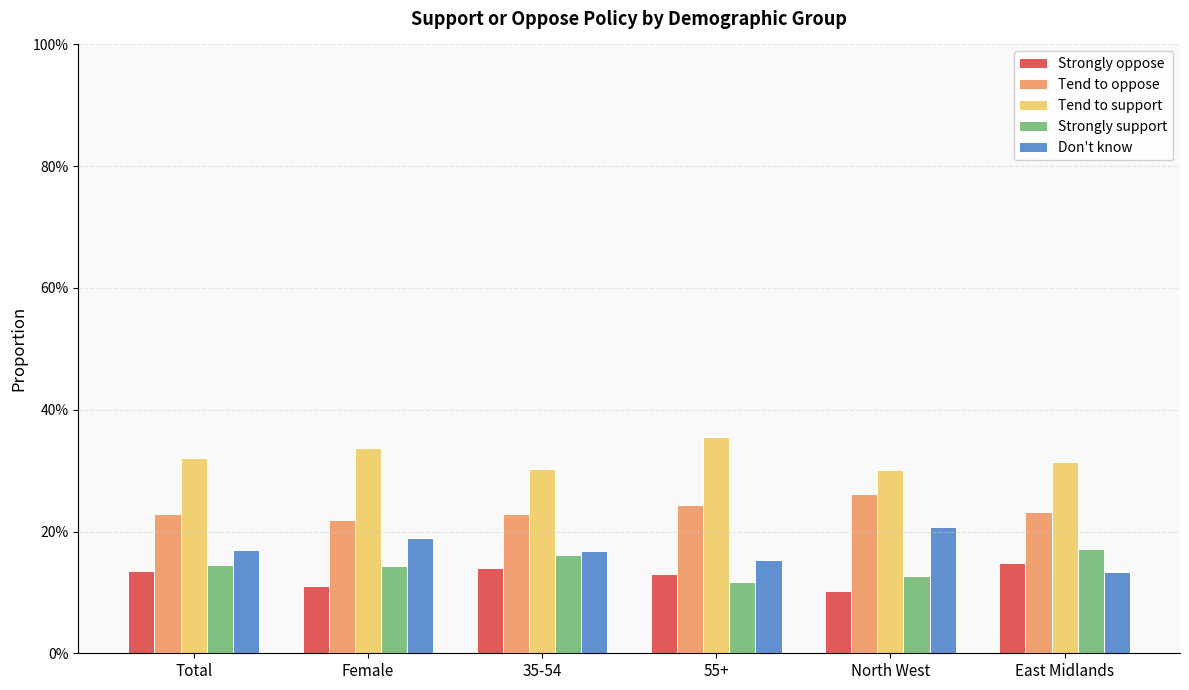

The value of Don't know at Female is 0.3. True or false?

False